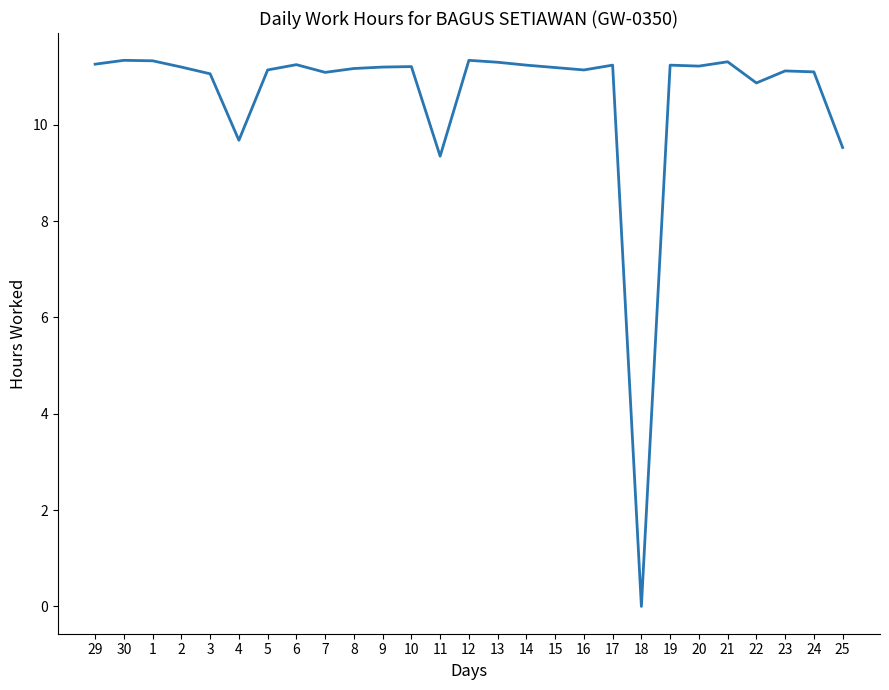

What is the greatest value displayed?

11.3